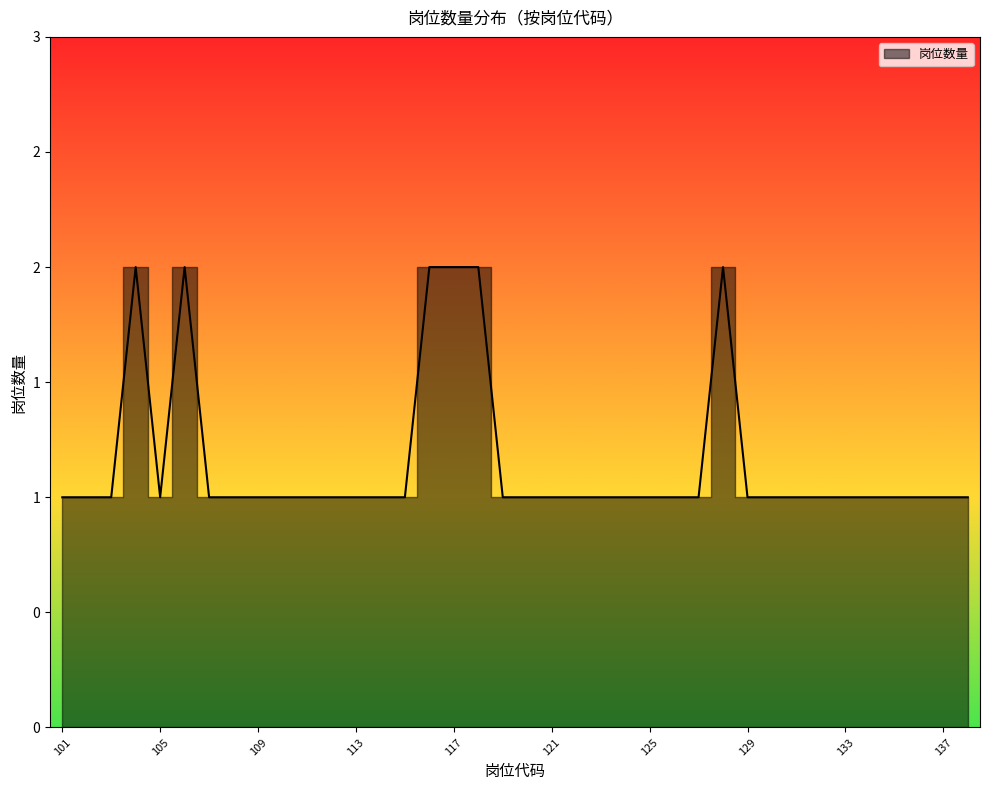

True or false: the data has more than 2 interior local peaks.

True